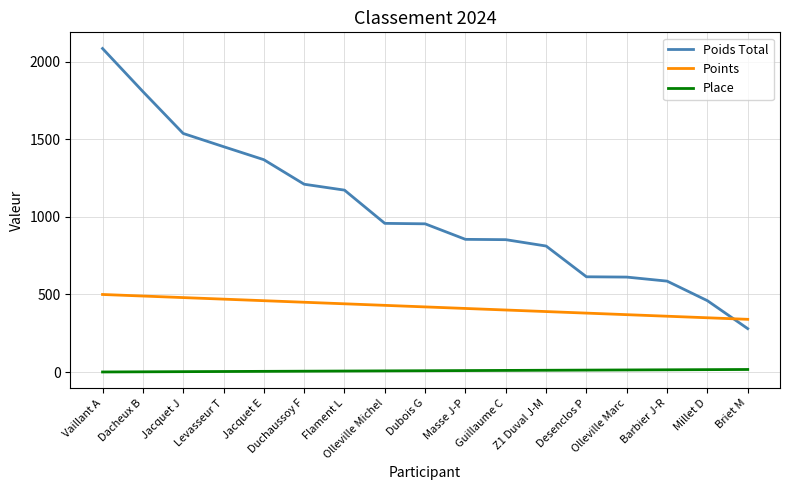

What is the smallest value displayed?

1